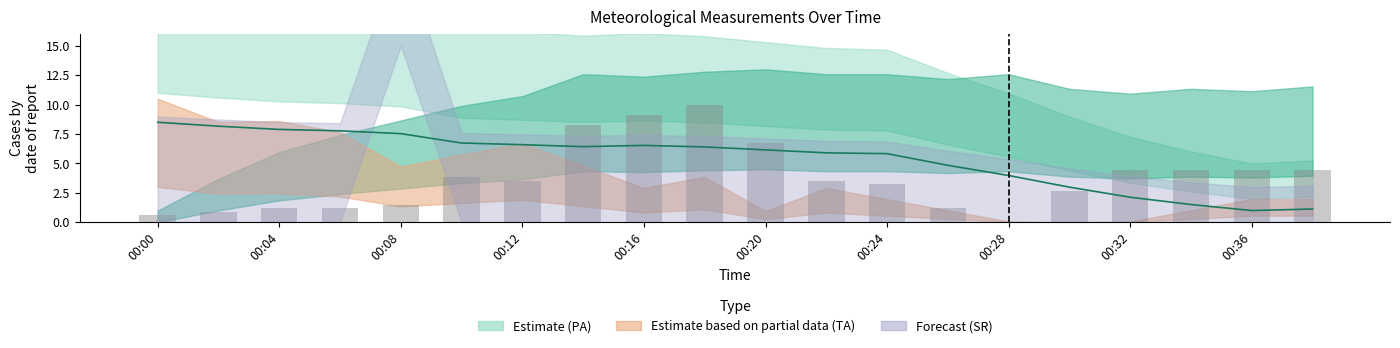

Which series has the largest total across all categories?

PA_line